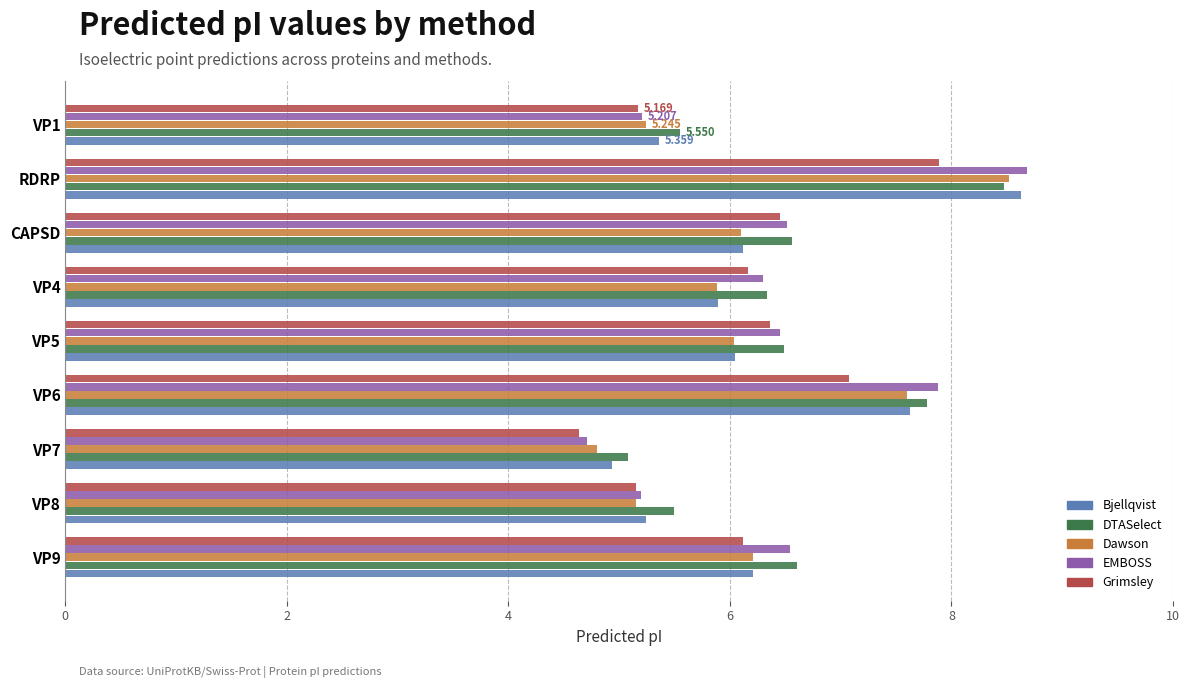

Rank the series by their average value, from highest to lowest.

DTASelect, EMBOSS, Bjellqvist, Dawson, Grimsley